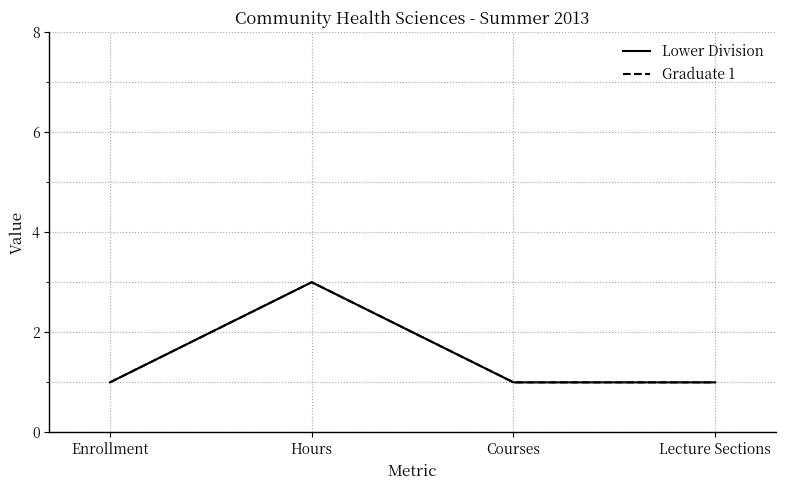

Reading right to left, transcribe all the data shown in this chart.

Lower Division: Lecture Sections=1	Courses=1	Hours=3	Enrollment=1
Graduate 1: Lecture Sections=1	Courses=1	Hours=3	Enrollment=1